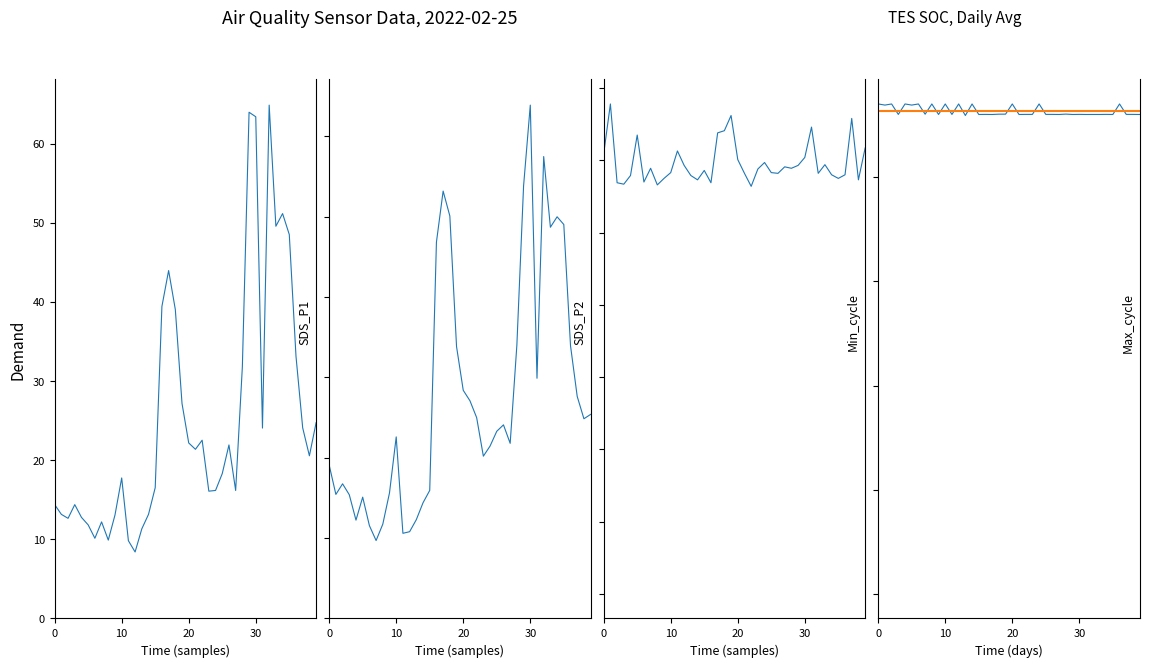

The value of Max_cycle at 40 is 11632.4. True or false?

False